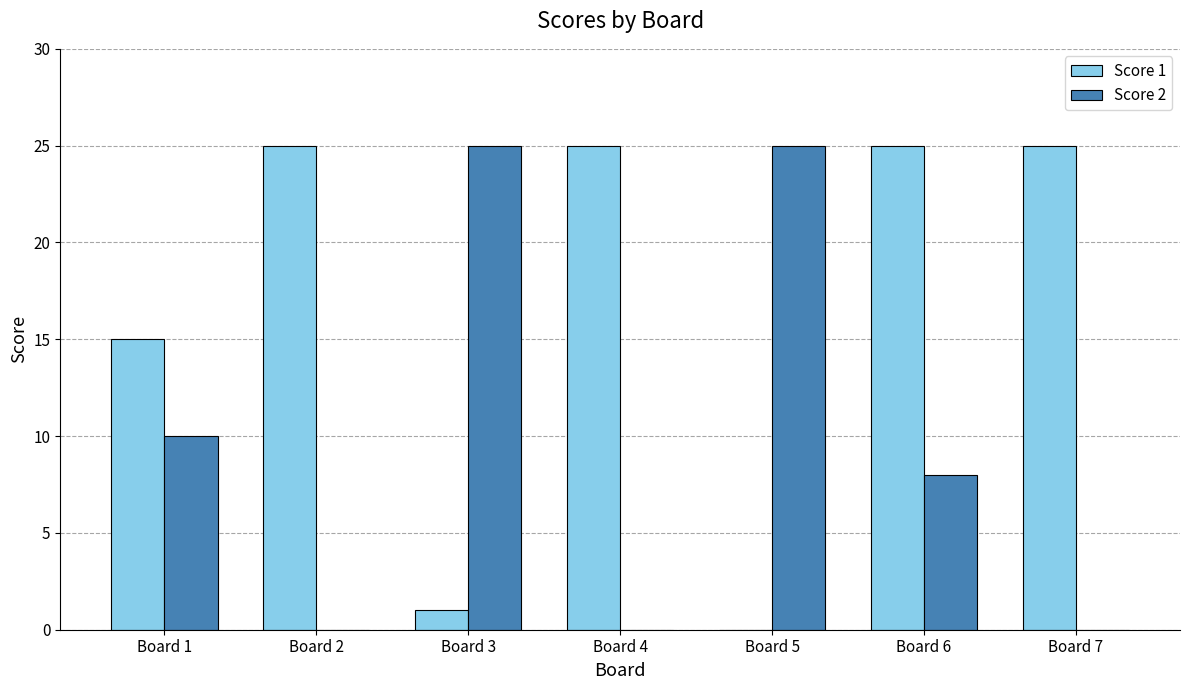

Reading left to right, what are all the values shown in this chart?

Score 1: Board 1=15	Board 2=25	Board 3=1	Board 4=25	Board 5=0	Board 6=25	Board 7=25
Score 2: Board 1=10	Board 2=0	Board 3=25	Board 4=0	Board 5=25	Board 6=8	Board 7=0